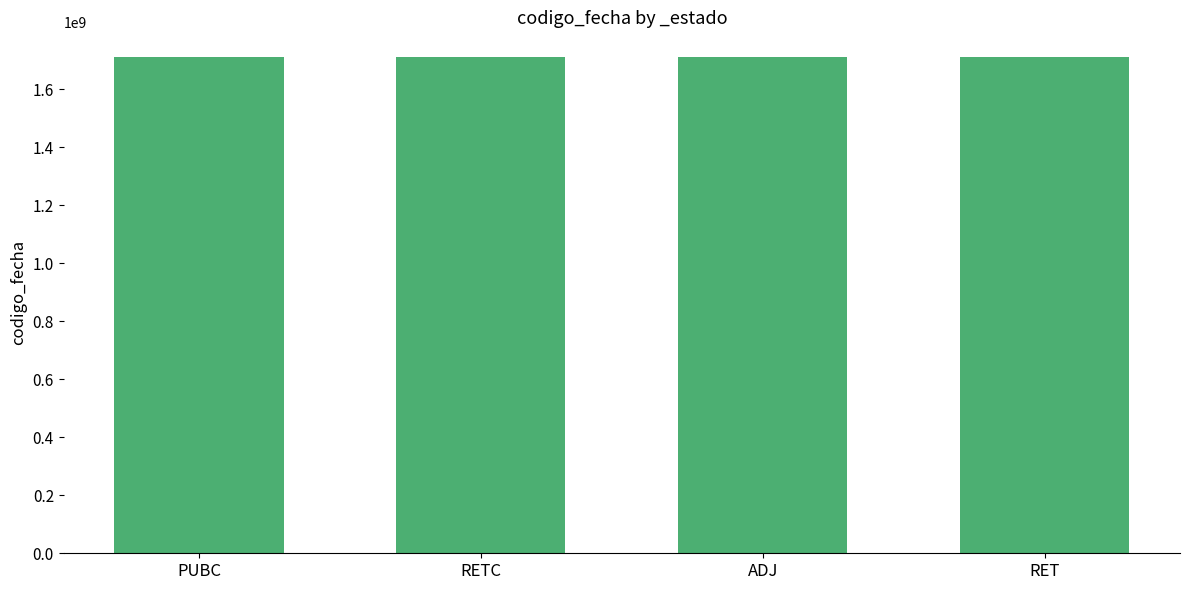

The value at RETC is 1710833420. True or false?

True